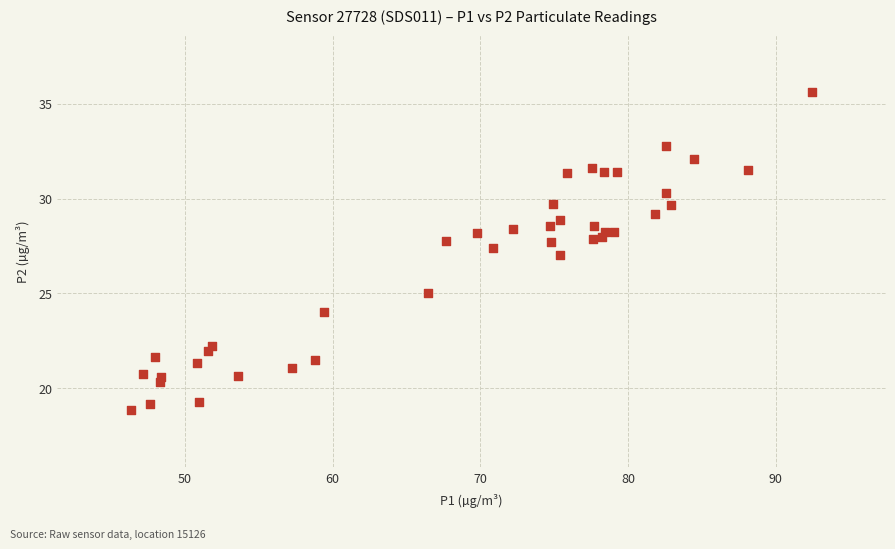

What is the range of X values (max minus min)?

46.1